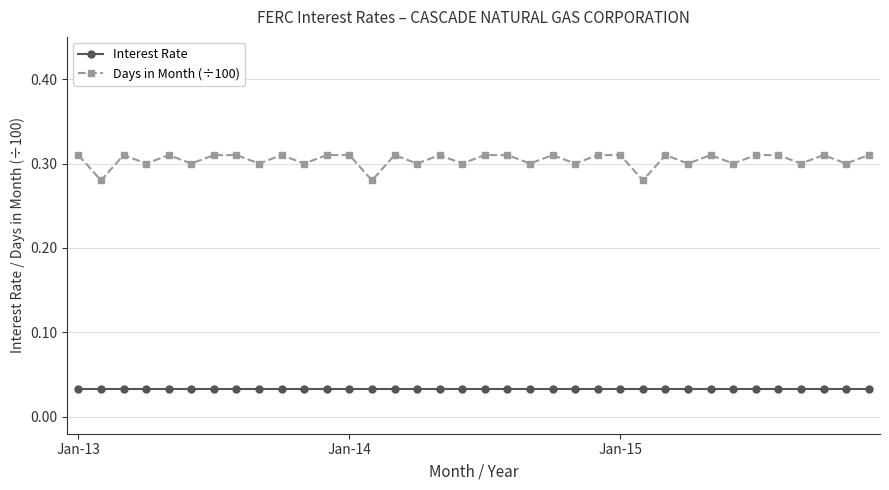

List the series in order of their overall mean, highest first.

Days in Month (÷100), Interest Rate